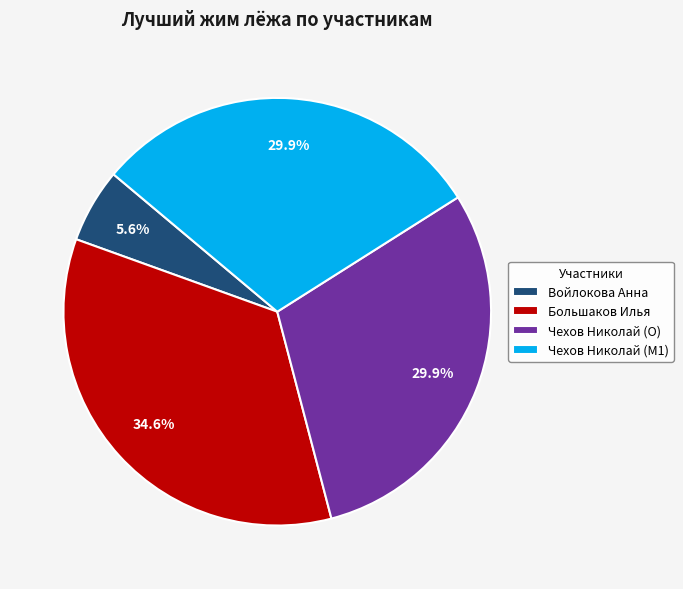

Is it true that Большаков Илья is 35% of the pie?

True